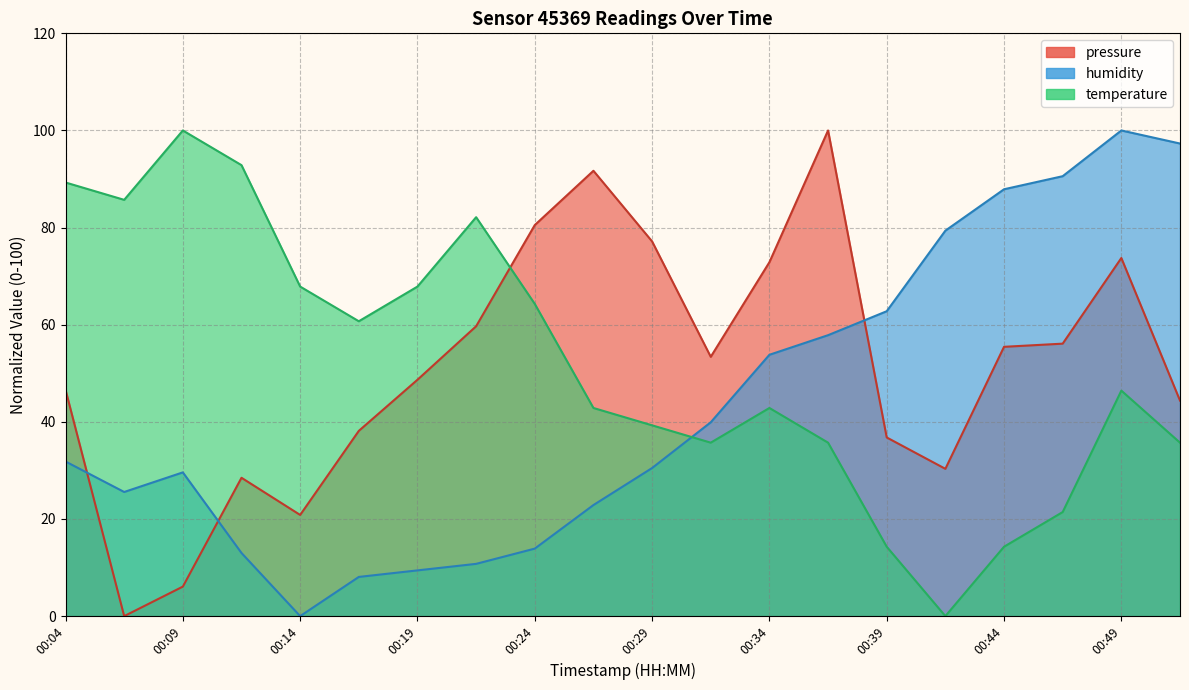

At which label does pressure first exceed 53?

00:21